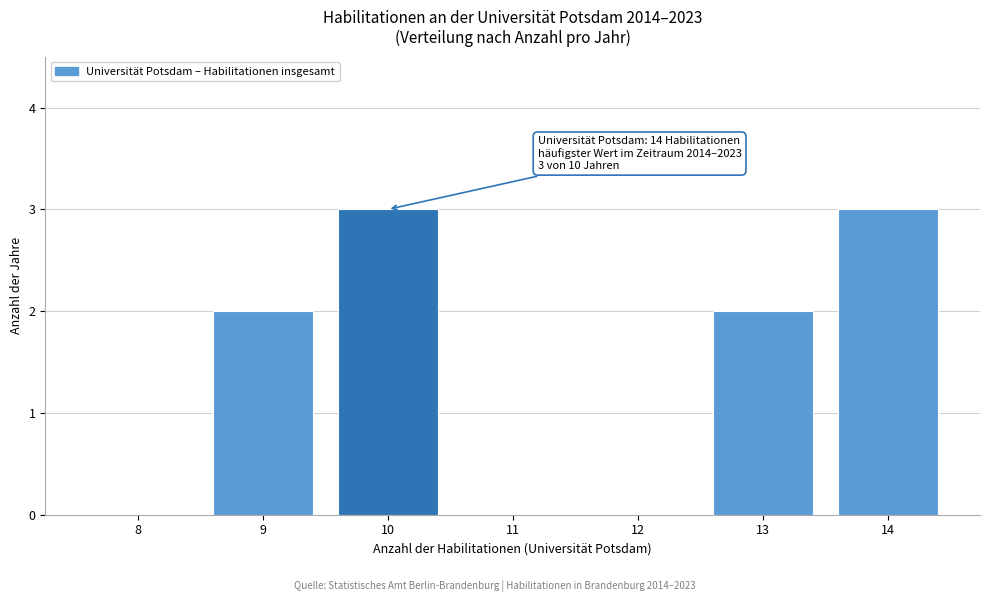

Reading right to left, what are all the values shown in this chart?

14=3	13=2	12=0	11=0	10=3	9=2	8=0